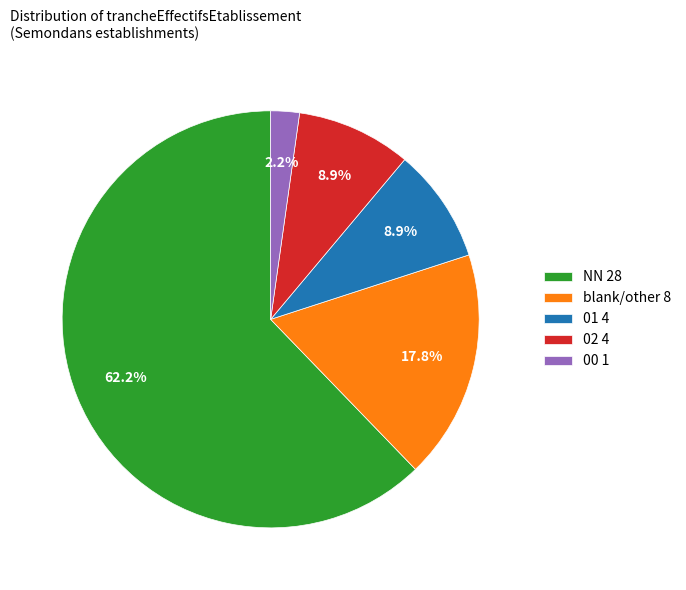

Is there a majority slice in this chart?

Yes